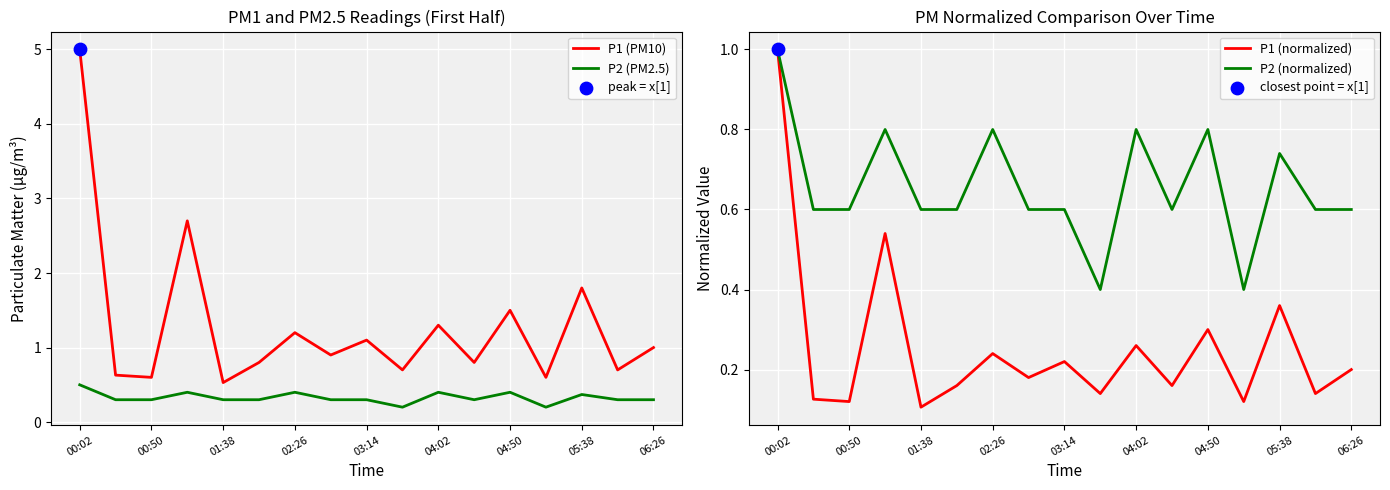

The value of P1 (PM10) at 06:26 is 0.3. True or false?

False